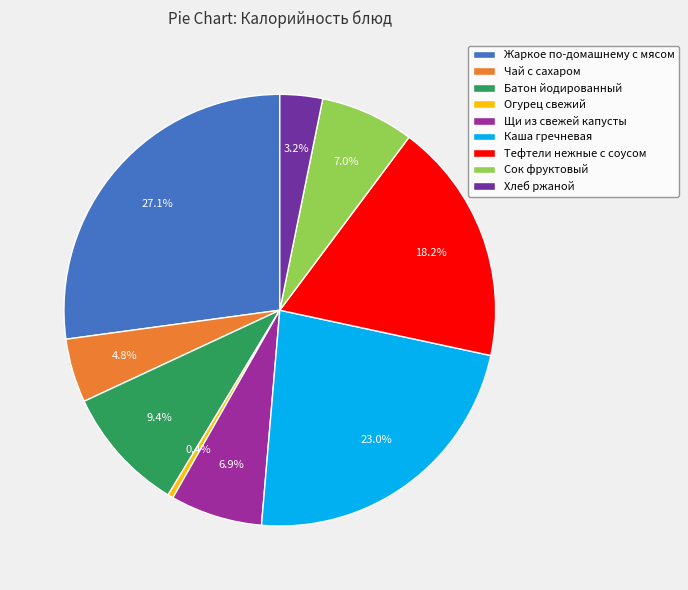

Is there any slice that represents more than half of the pie?

No